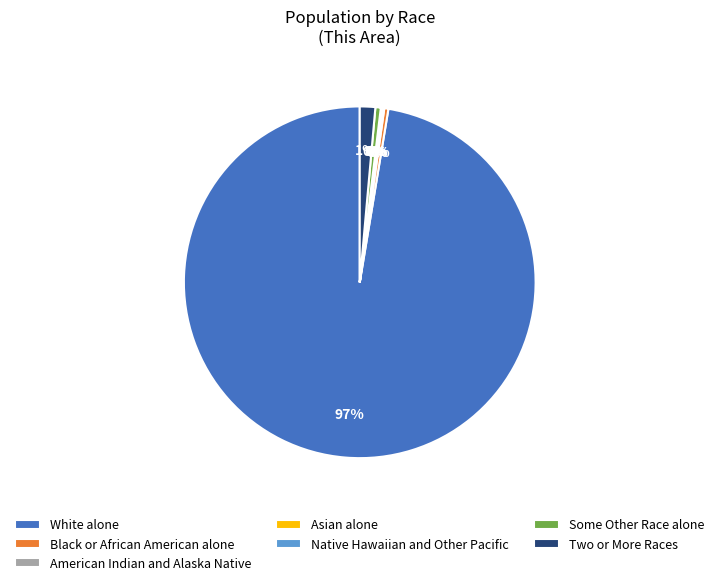

To the nearest percent, what is the average slice percentage?

14%